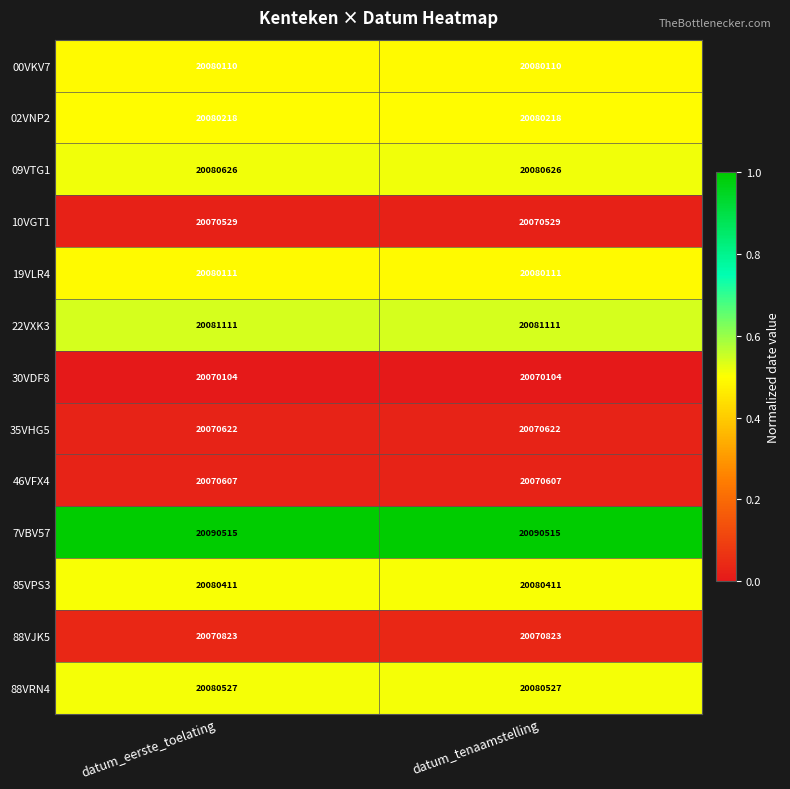

What is the greatest value displayed?

20090515